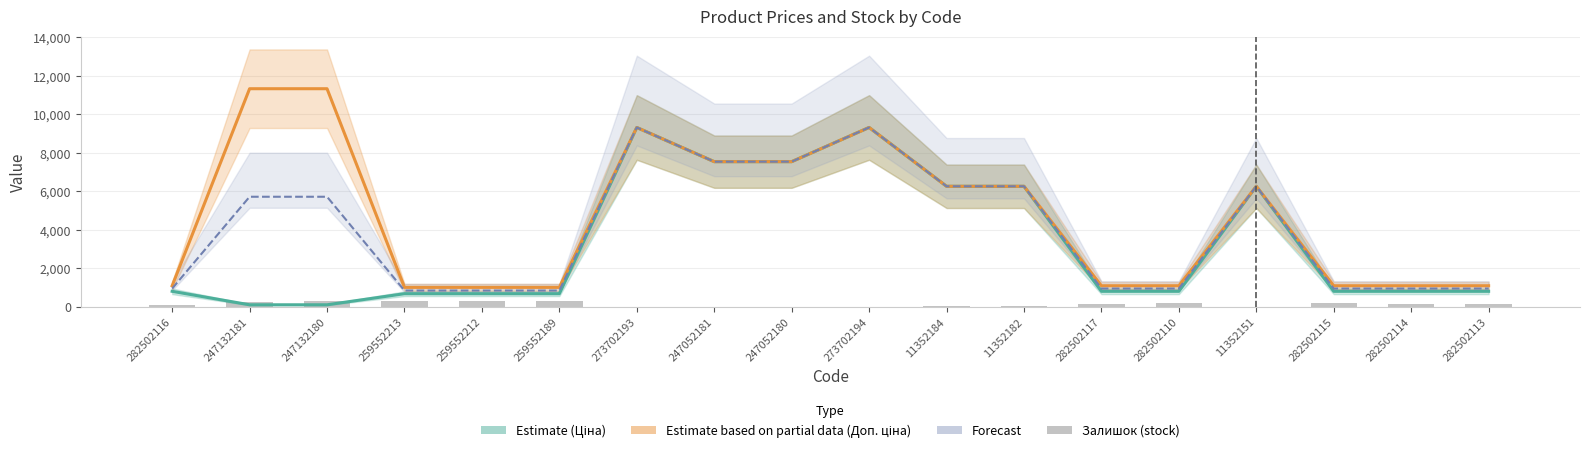

List the series in order of their overall mean, lowest first.

Залишок, Ціна (Estimate), Forecast, Доп. ціна (Partial)